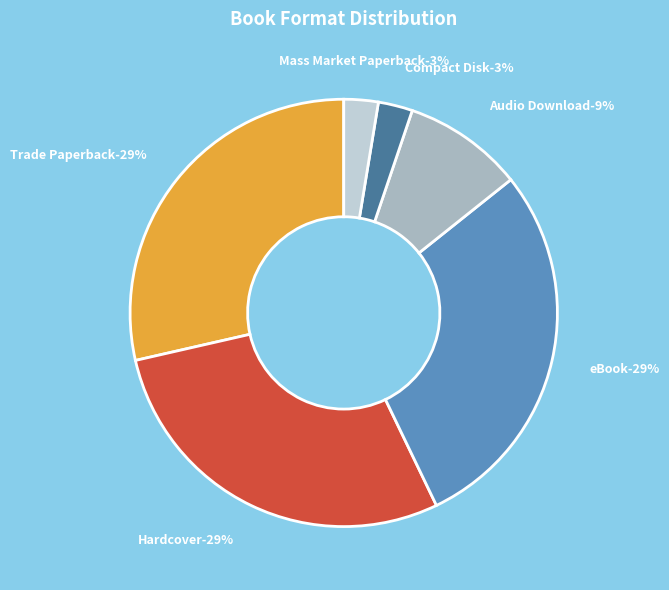

Does Audio Download represent more than half of the total?

No